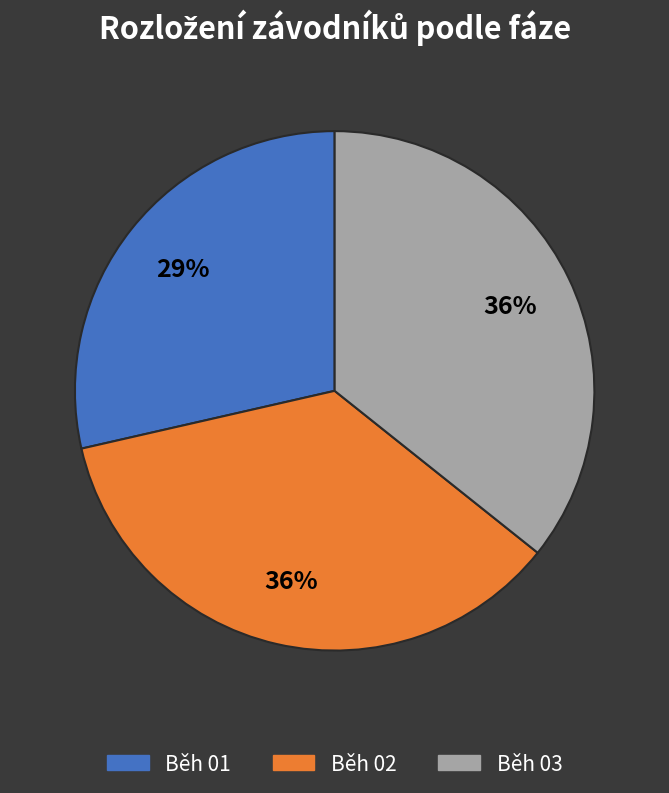

What percentage is the Běh 02 slice, to the nearest percent?

36%